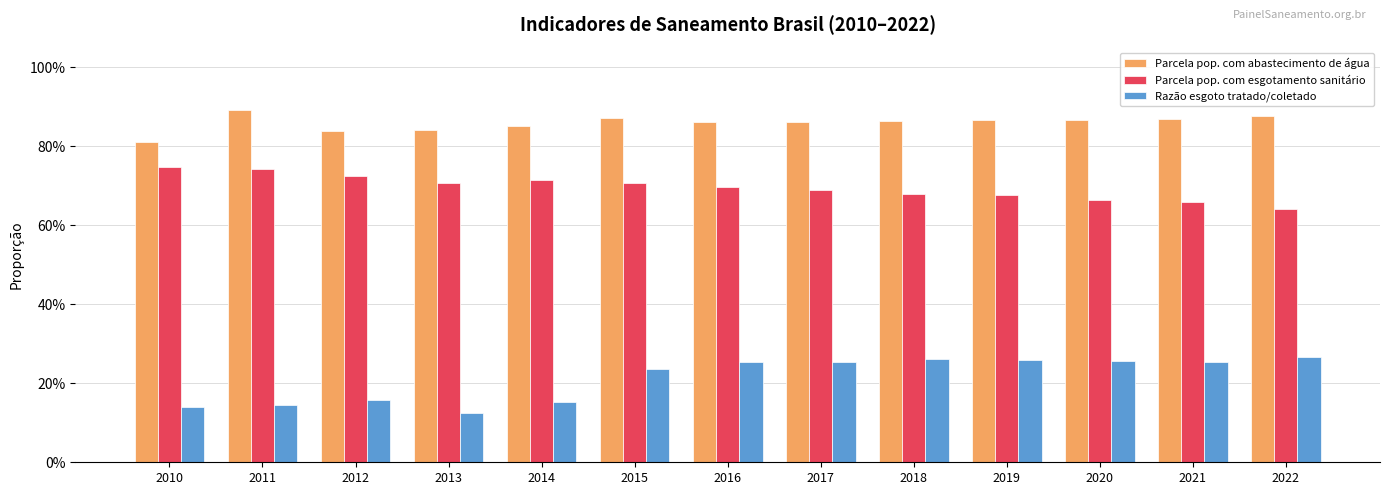

Does the chart contain stacked bars?

No